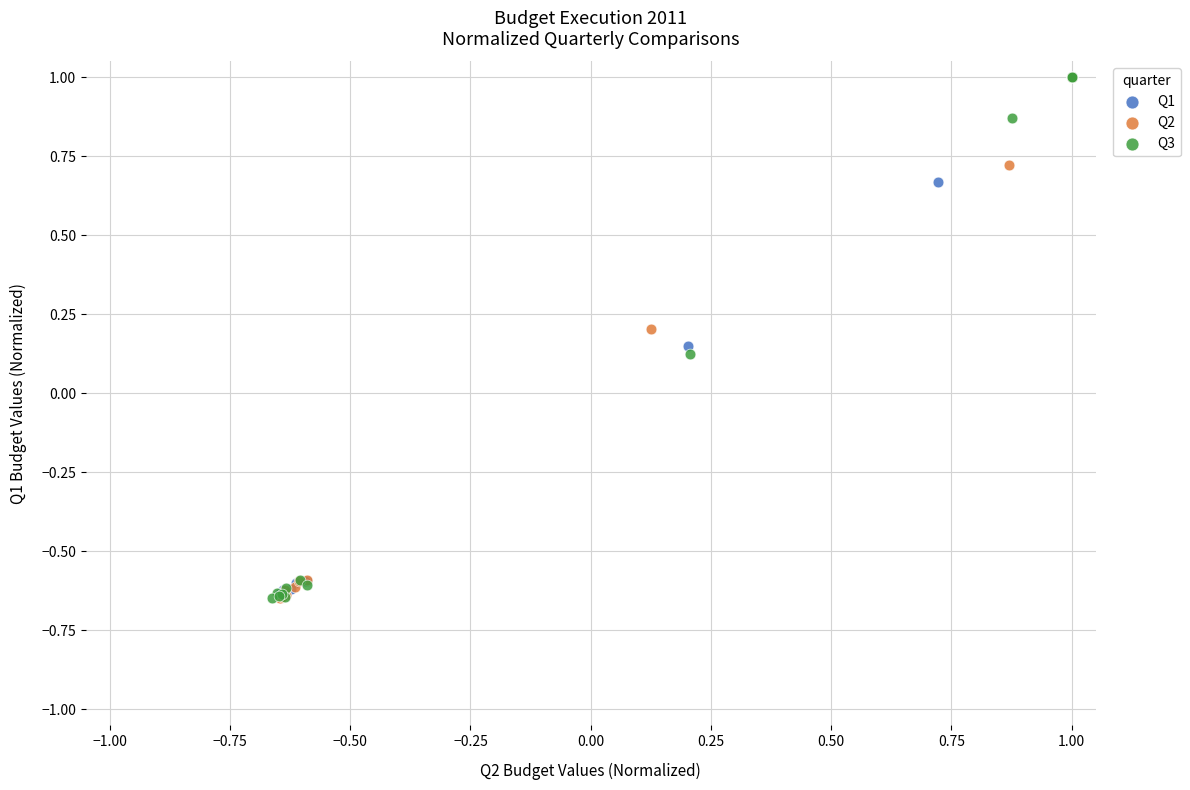

Which series has the widest spread of Y values?

Q2